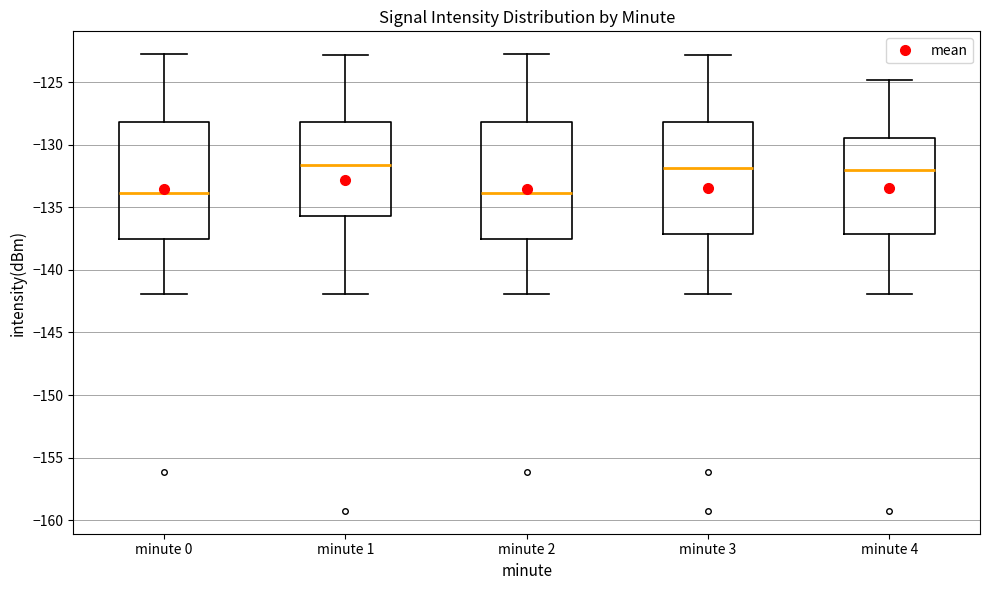

Reading left to right, transcribe this box plot: for each box, give where its median line is, the range the box spans, and where its two whiskers end, as read against the y-axis. The values are not printed on the chart, so give them approximately, as read against the axis.

minute 0: median -134.0, box -137.5 to -128.0, whiskers -142.0 to -123.0
minute 1: median -131.5, box -135.5 to -128.0, whiskers -142.0 to -123.0
minute 2: median -134.0, box -137.5 to -128.0, whiskers -142.0 to -123.0
minute 3: median -132.0, box -137.0 to -128.0, whiskers -142.0 to -123.0
minute 4: median -132.0, box -137.0 to -129.5, whiskers -142.0 to -125.0